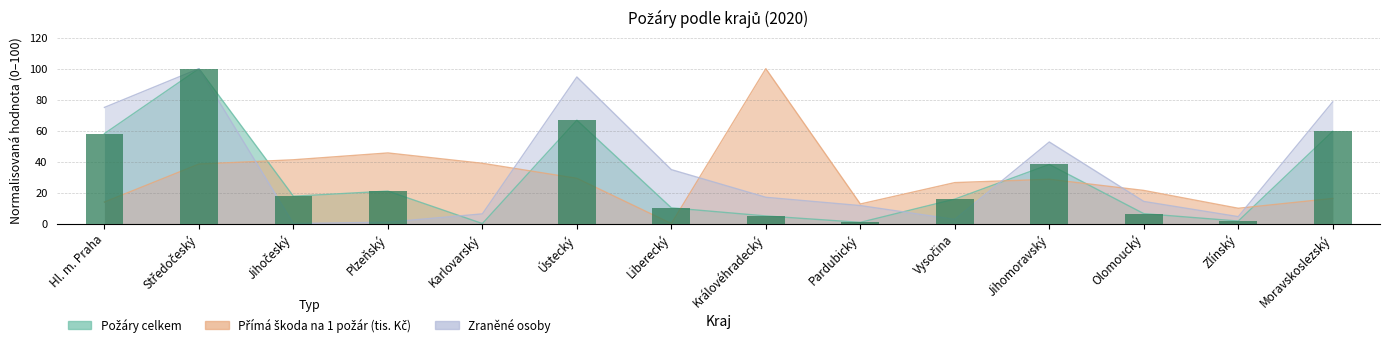

What is the value of the Požáry celkem bar at the 3rd from the left?

17.7